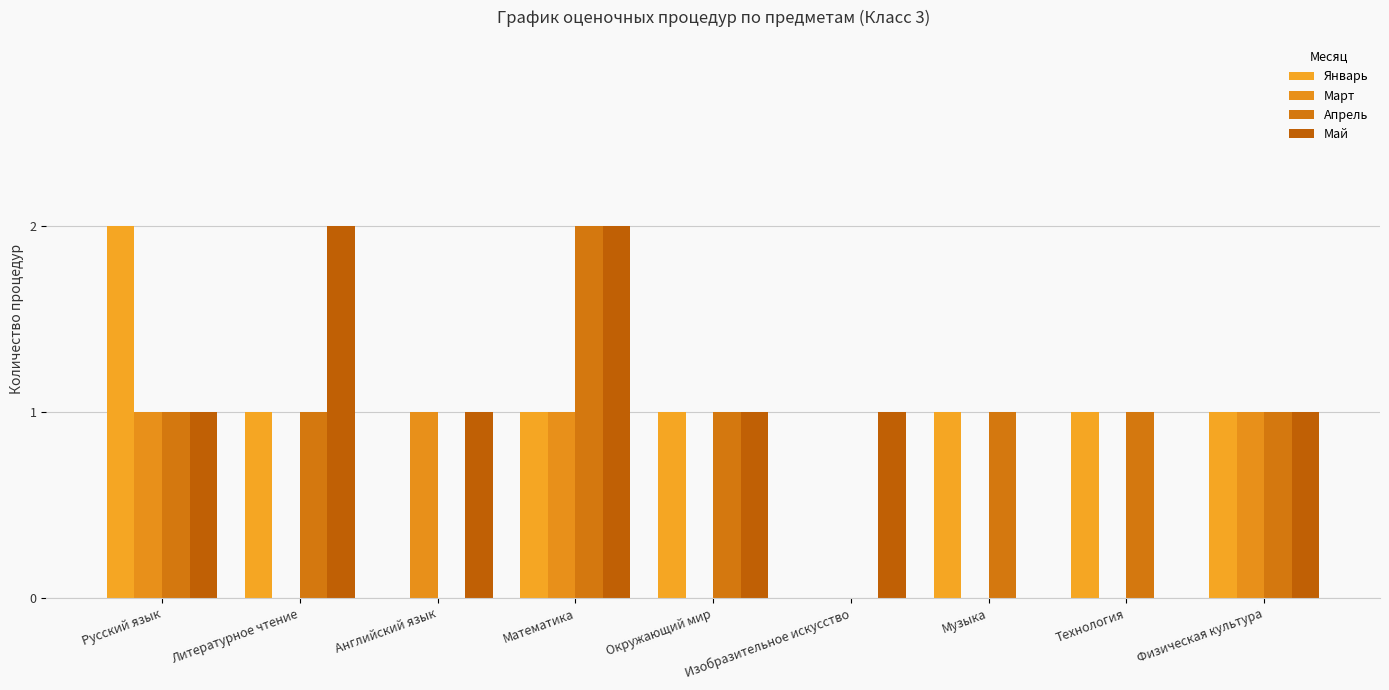

Which category has the lowest value across all series?

Английский язык